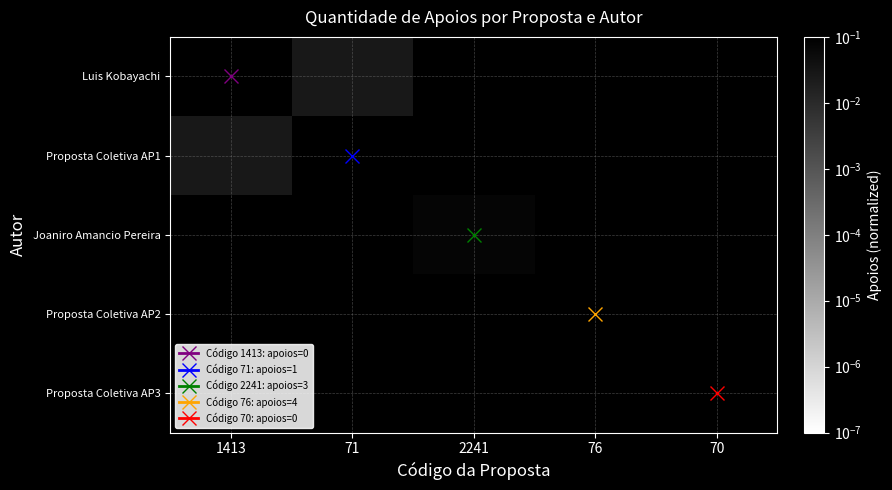

Which category has the lowest value across all series?

71